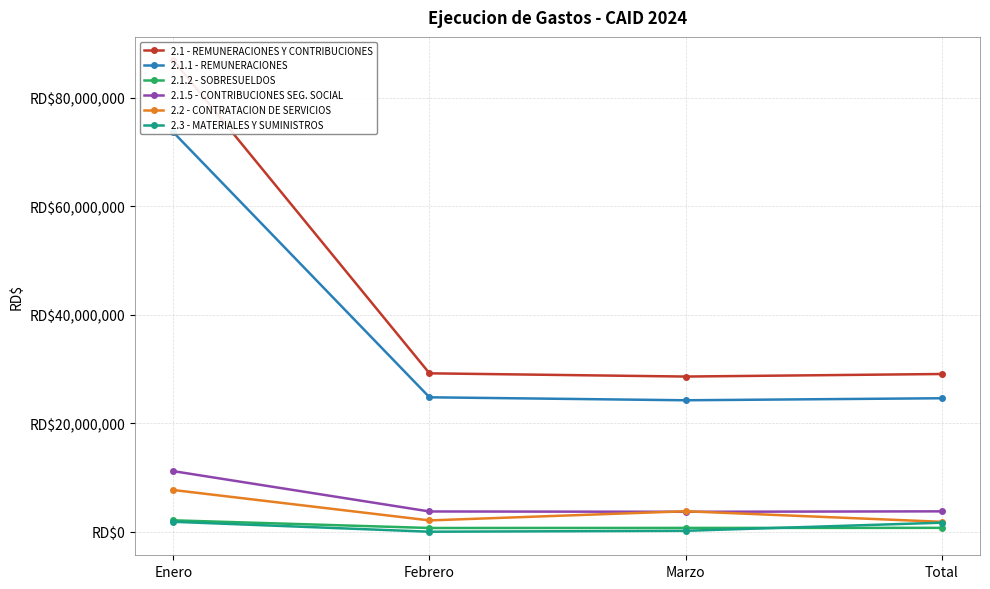

What is the average value of the 2.2 - CONTRATACION DE SERVICIOS series?

3843554.6